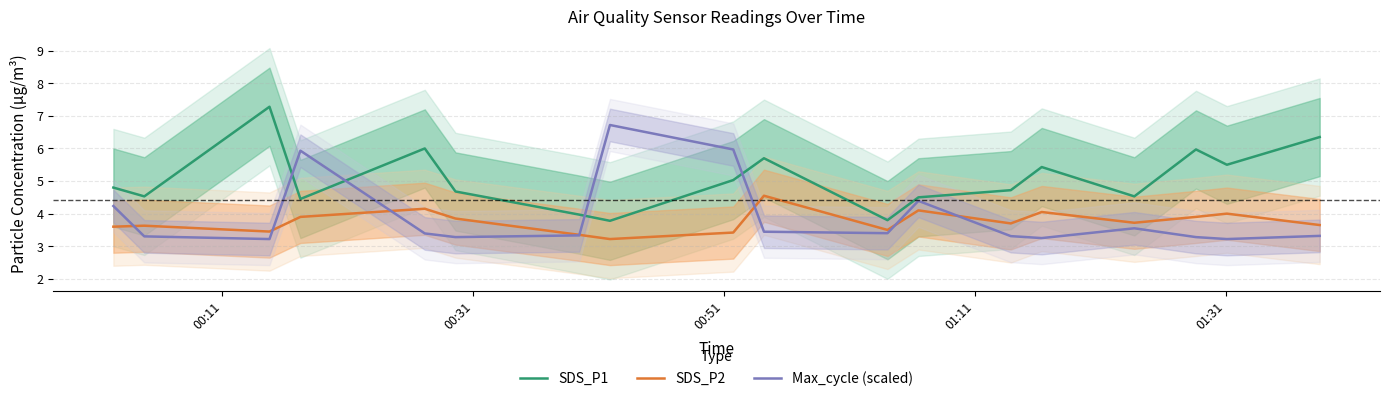

True or false: SDS_P1 and SDS_P2 cross at least once.

False